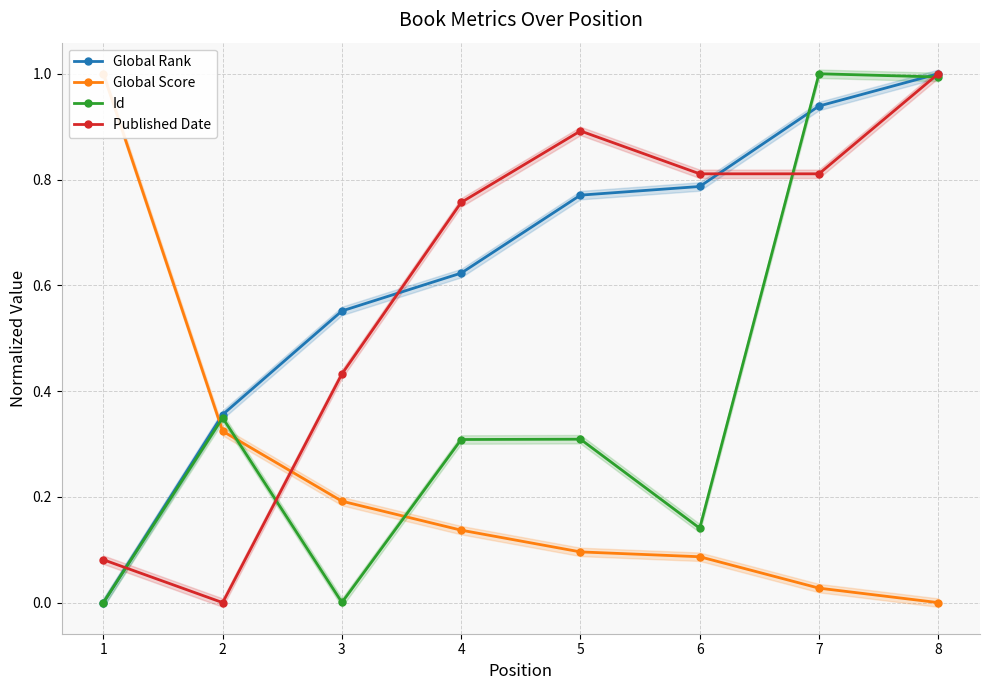

Which has a higher value, 8 or 5?

8